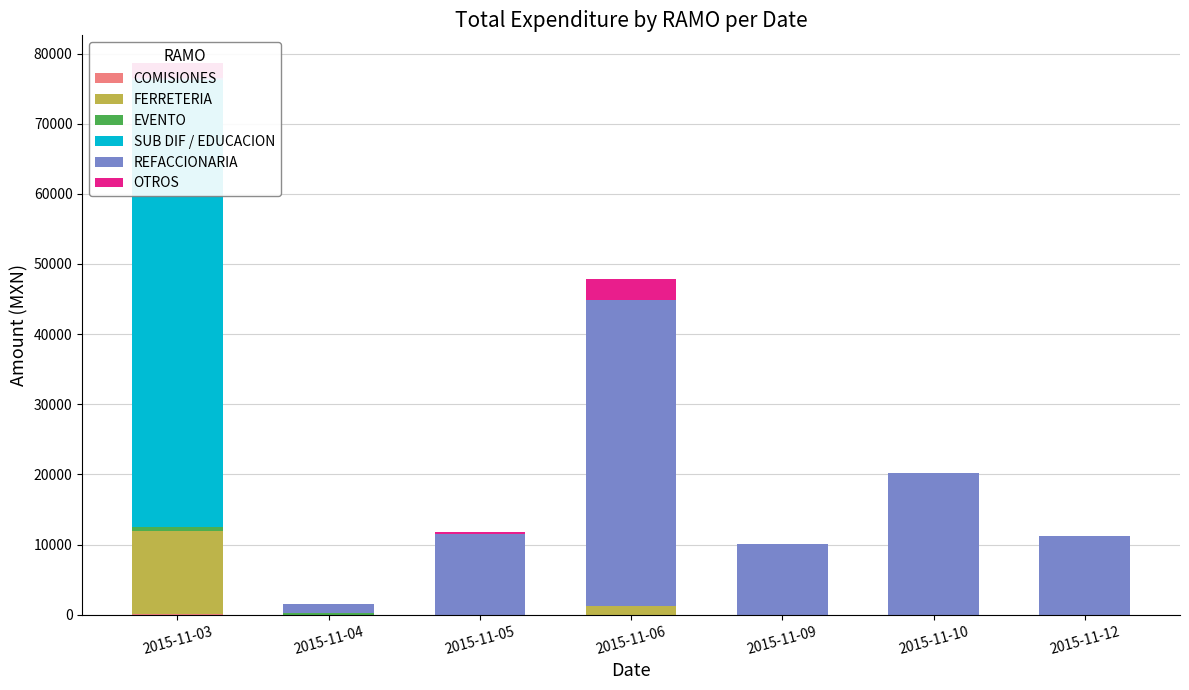

Reading left to right, list all the values displayed in this chart.

COMISIONES: 150.0	0.0	0.0	0.0	0.0	0.0	0.0
FERRETERIA: 11837.4	0.0	0.0	1305.0	0.0	0.0	0.0
EVENTO: 500.0	200.0	0.0	0.0	0.0	0.0	0.0
SUB DIF / EDUCACION: 63700.0	0.0	0.0	0.0	0.0	0.0	0.0
REFACCIONARIA: 388.8	1300.0	11540.0	43535.6	10034.0	20134.7	11266.6
OTROS: 2088.0	0.0	290.2	3000.0	0.0	0.0	0.0